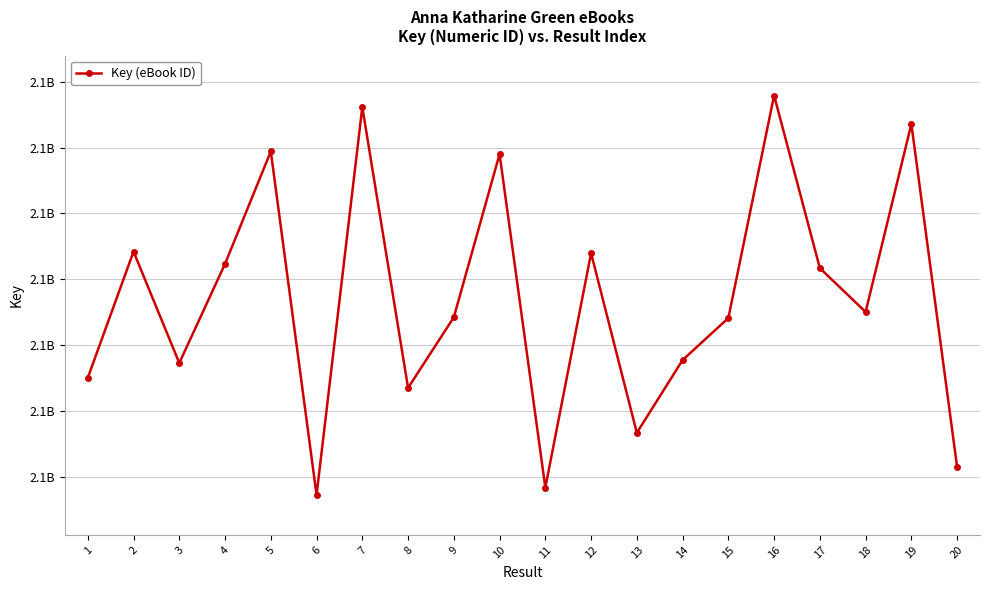

What is the minimum value shown in the chart?

2117893654